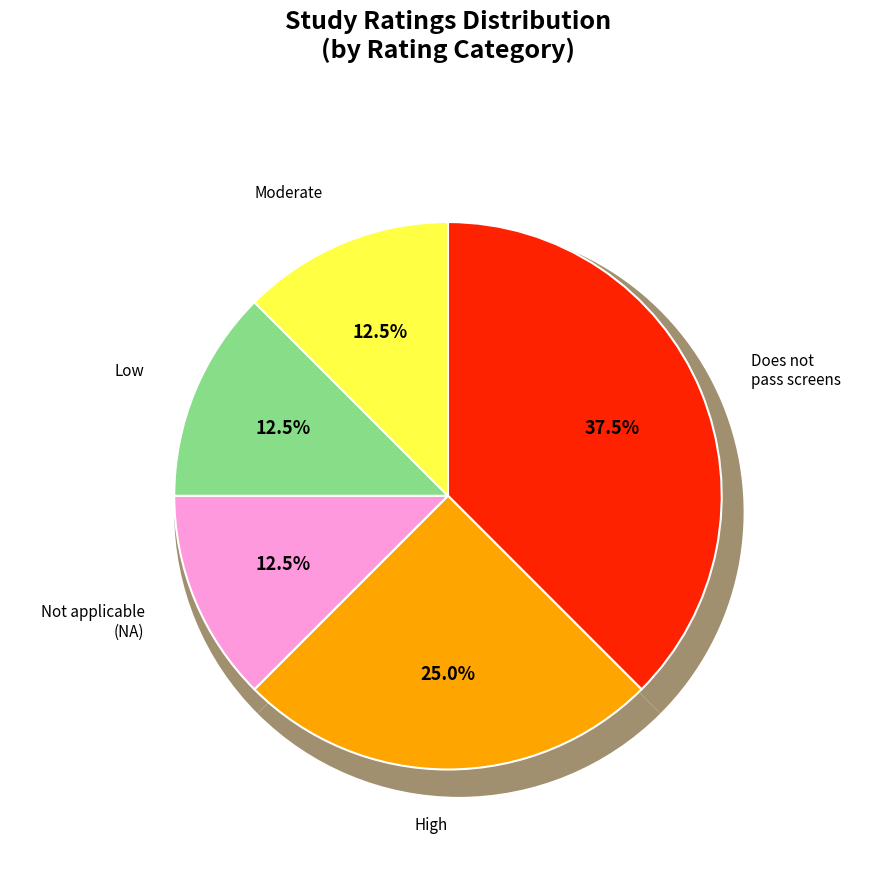

Does any single category account for the majority?

No